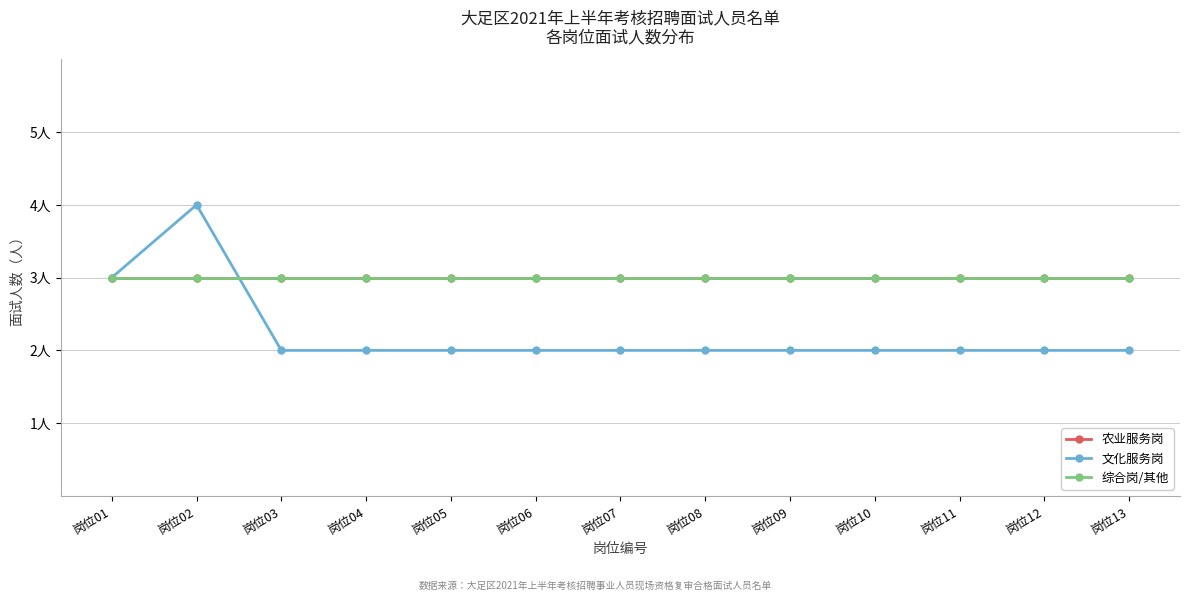

Does the chart have visible grid lines?

Yes